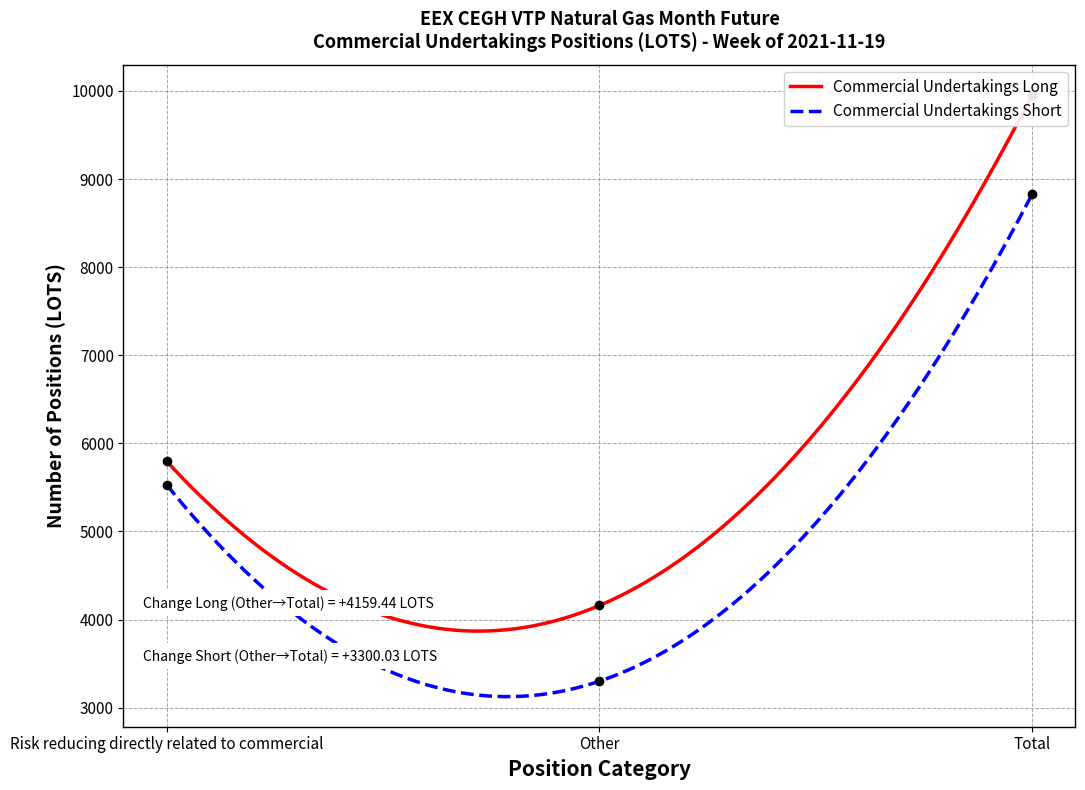

What is the average value of the Commercial Undertakings Short series?

4606.0